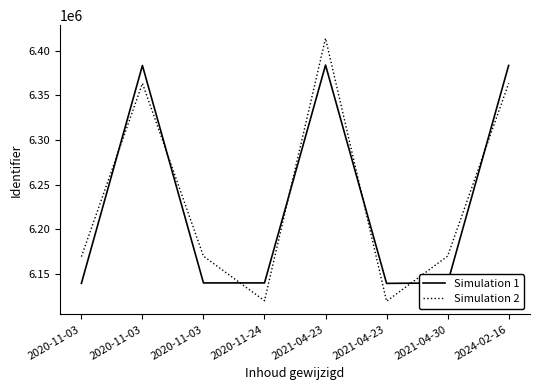

What is the difference between the Simulation 1 values at 2021-04-30 and 2021-04-23?

531